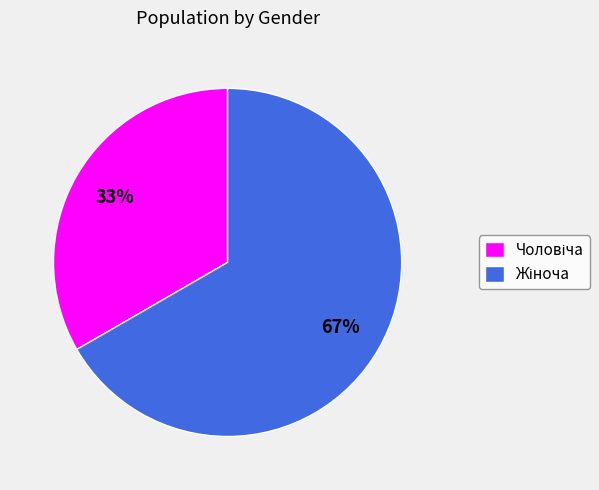

How many segments does this pie chart have?

2